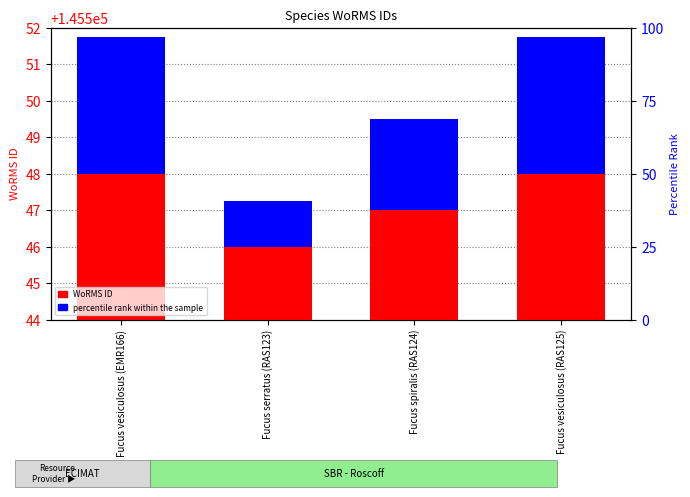

Rank the categories by WoRMS ID value from lowest to highest.

Fucus serratus (RAS123), Fucus spiralis (RAS124), Fucus vesiculosus (EMR166), Fucus vesiculosus (RAS125)